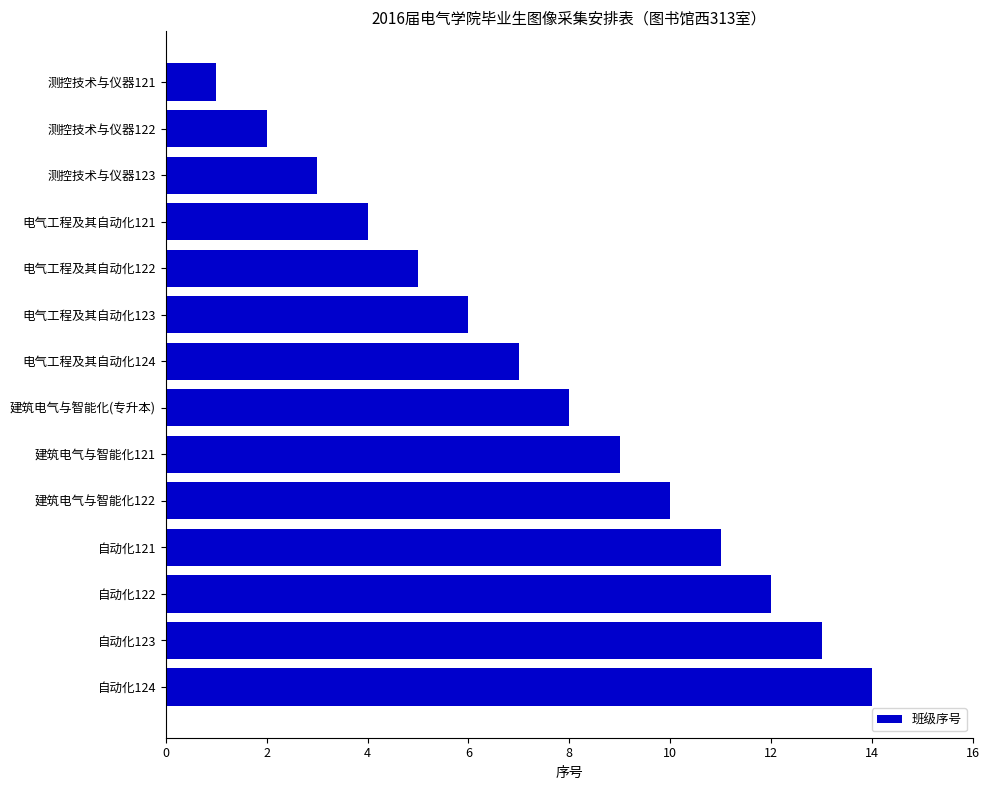

What is the label of the 8th bar from the bottom?

电气工程及其自动化124